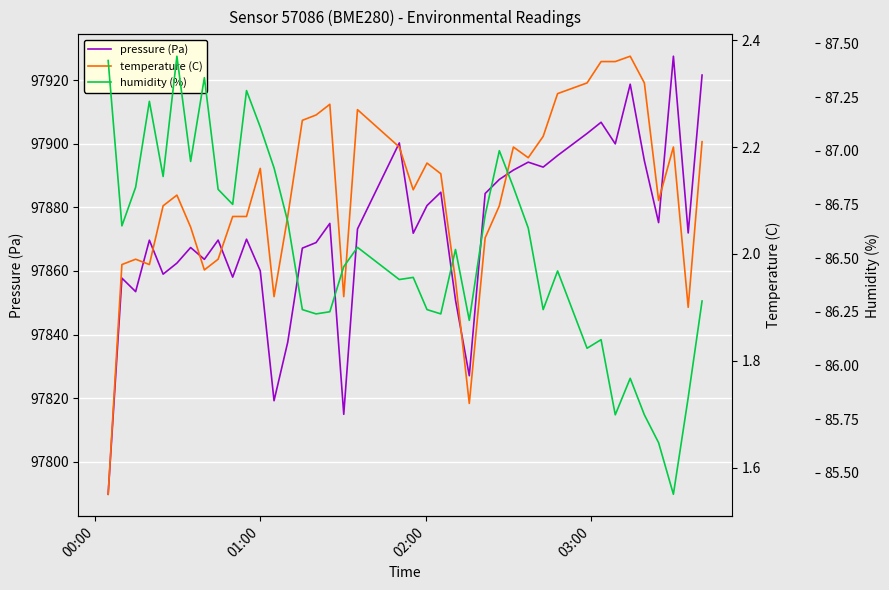

What is the lowest value of the pressure (Pa) series?

97789.7